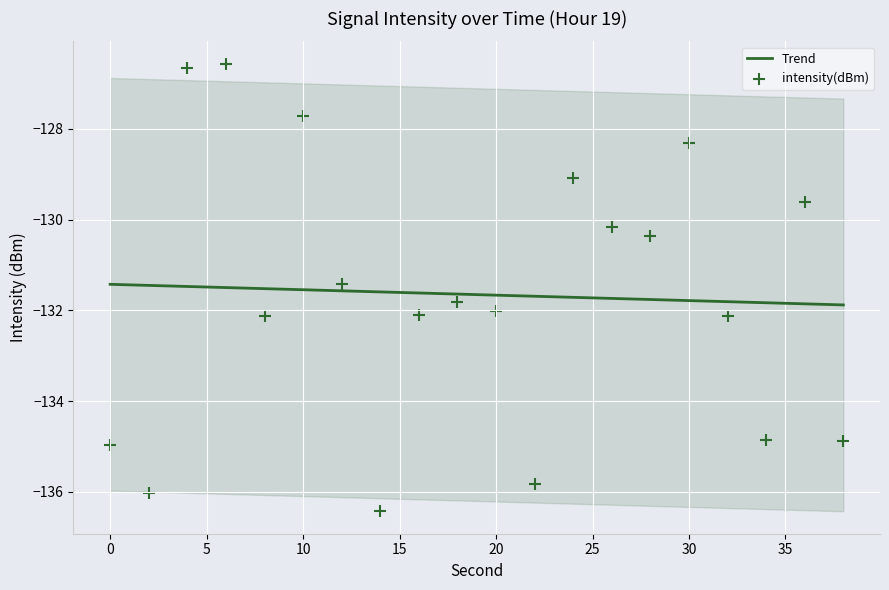

Which series has the widest spread of Y values?

intensity(dBm)